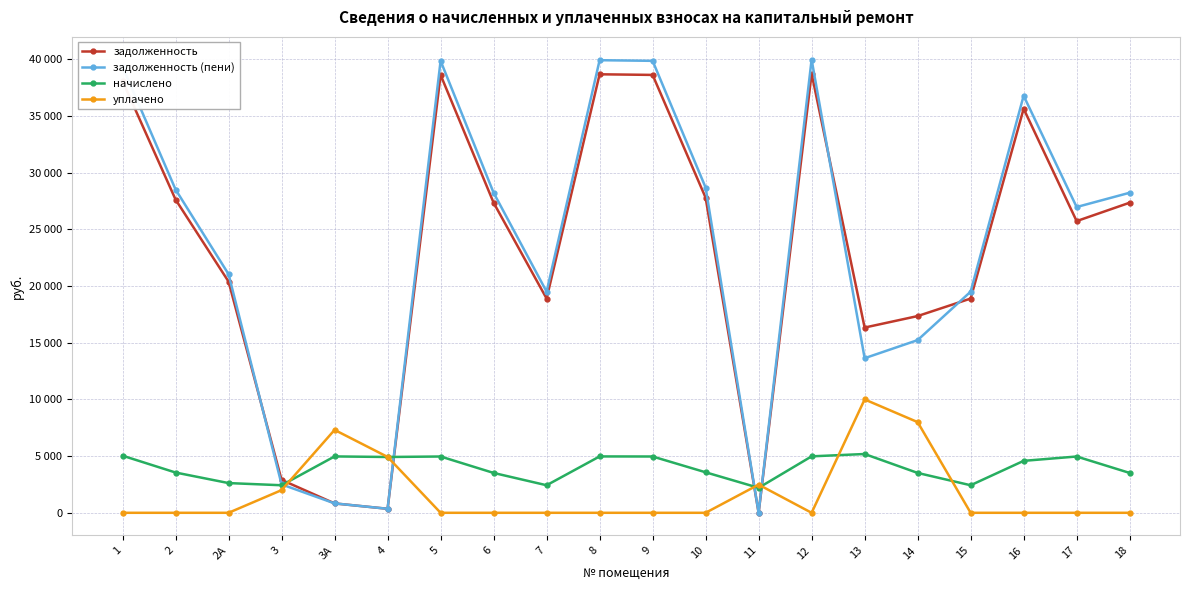

At 12, list the series in order from smallest to largest.

уплачено, начислено, задолженность, задолженность (пени)